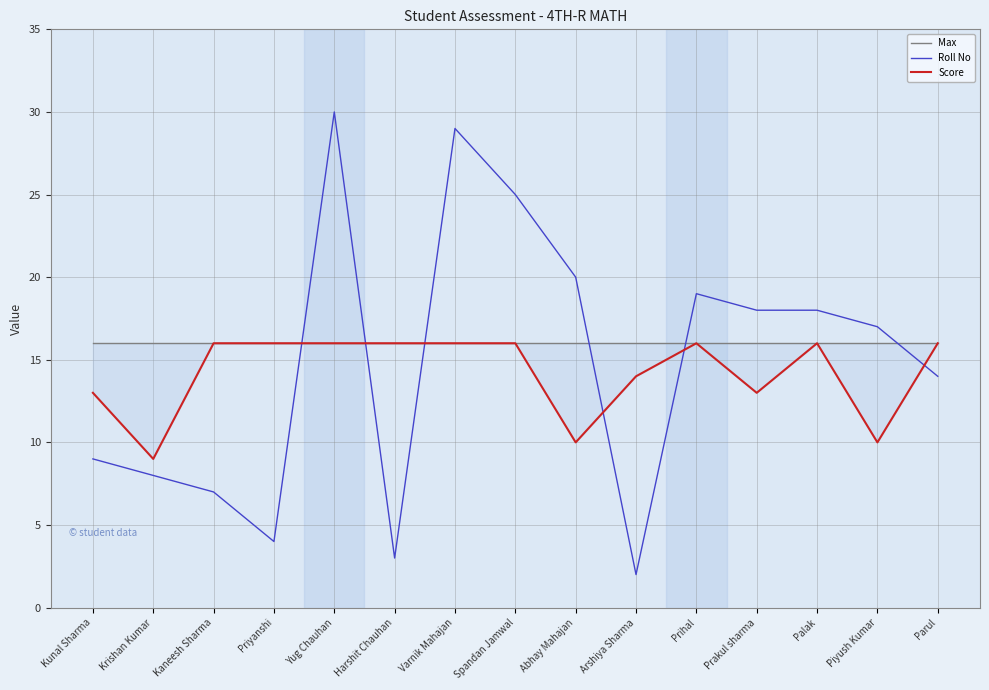

List the series in order of their peak value, lowest first.

Max, Score, Roll No